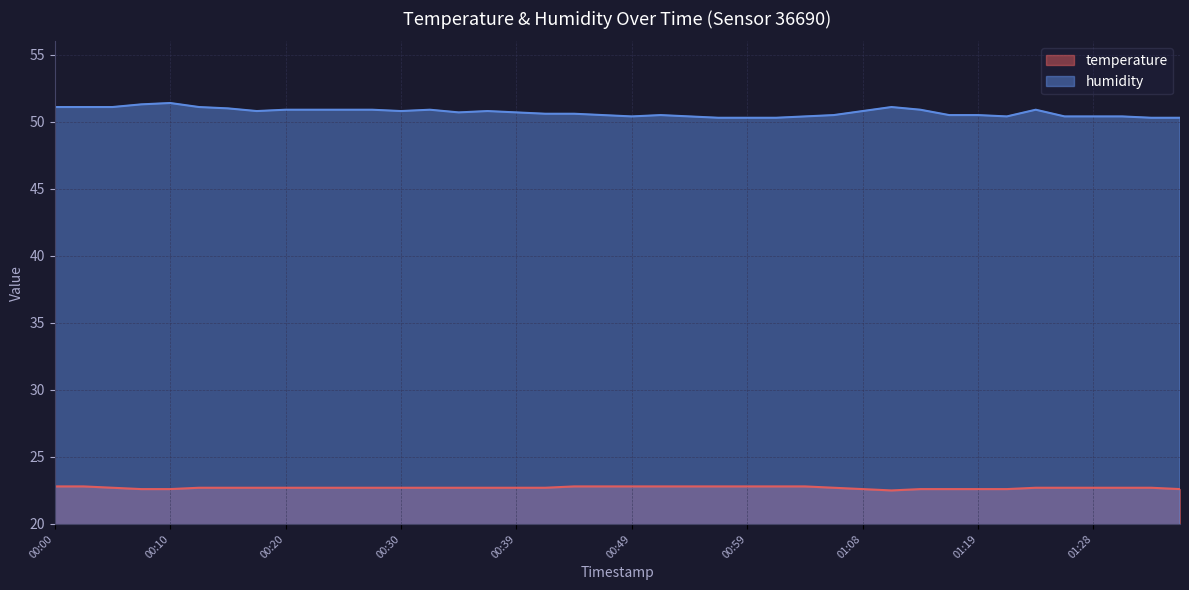

Where is the first local minimum for temperature?

01:11